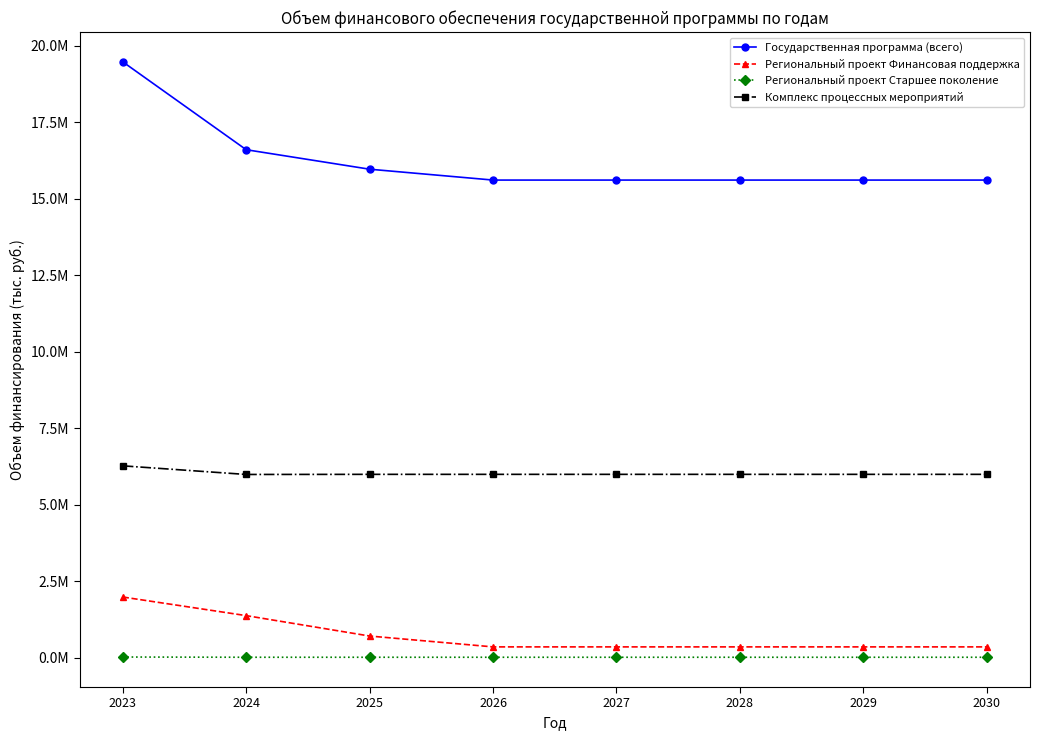

Does the chart have visible grid lines?

No